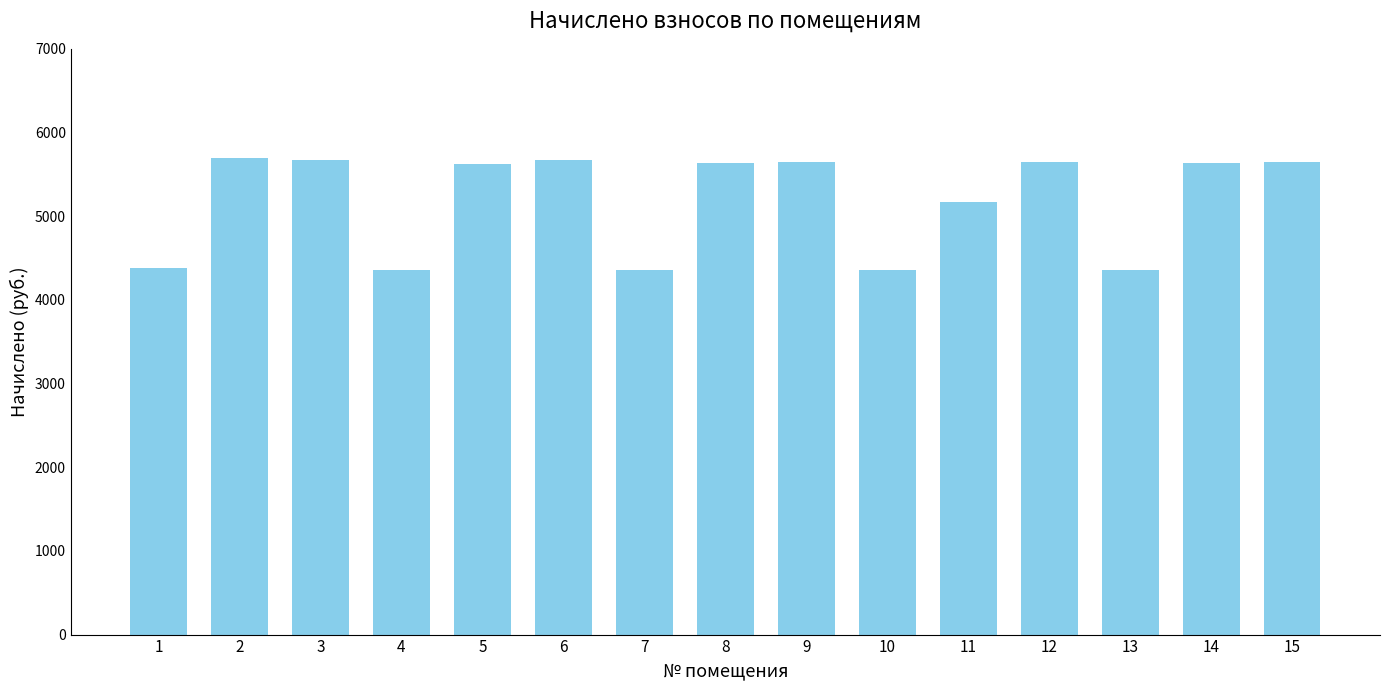

What is the minimum value shown in the chart?

4357.7